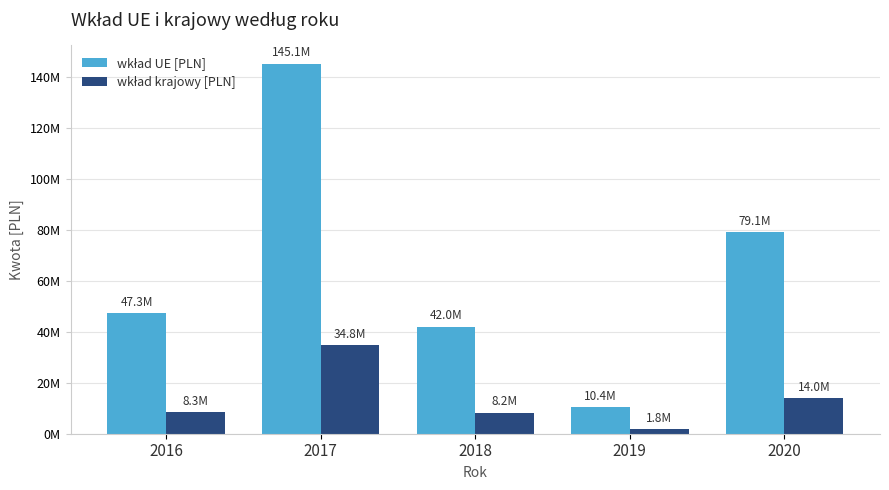

Which category has the highest value in the wkład UE [PLN] series?

2017